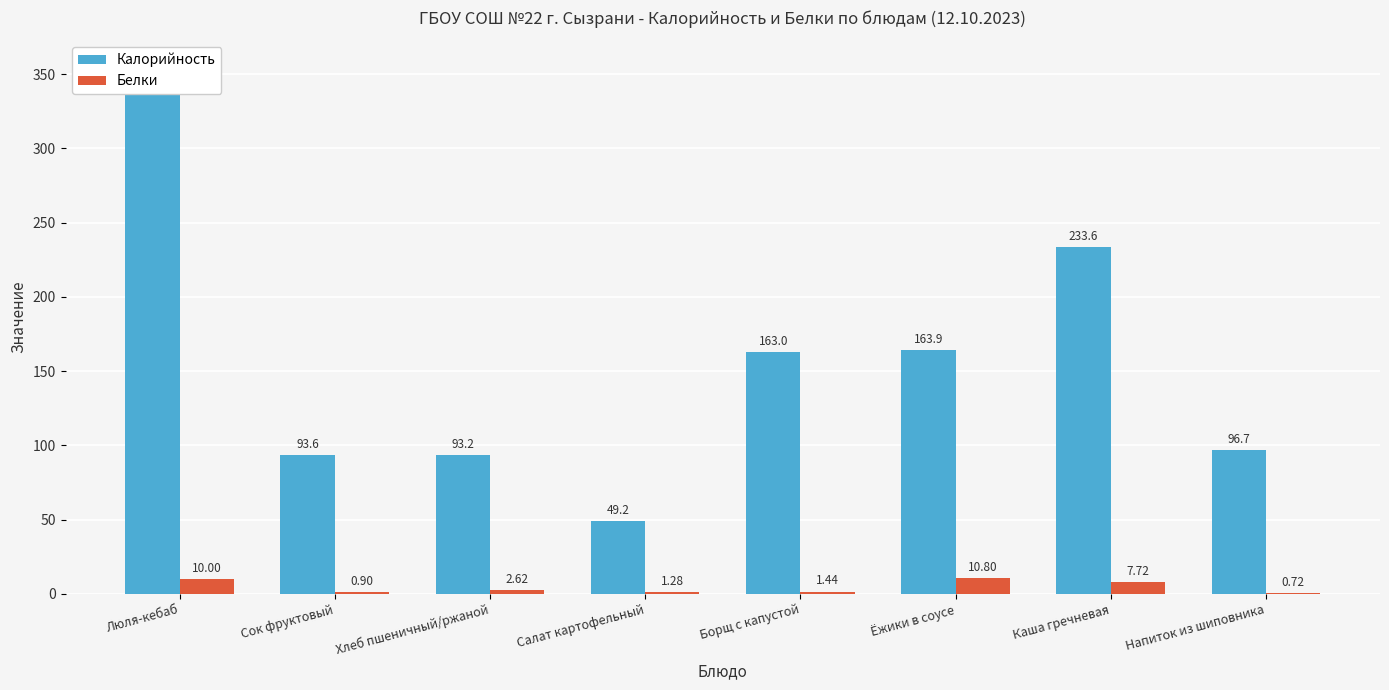

What are all the series names shown in the legend?

Калорийность, Белки